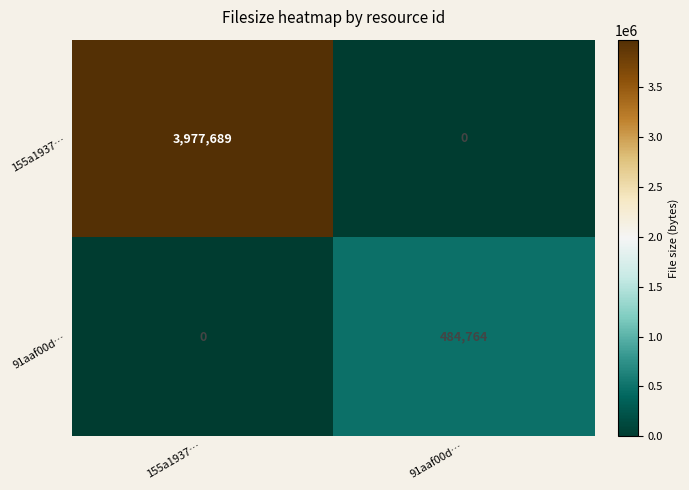

At how many categories does at least one series exceed 1442038?

1